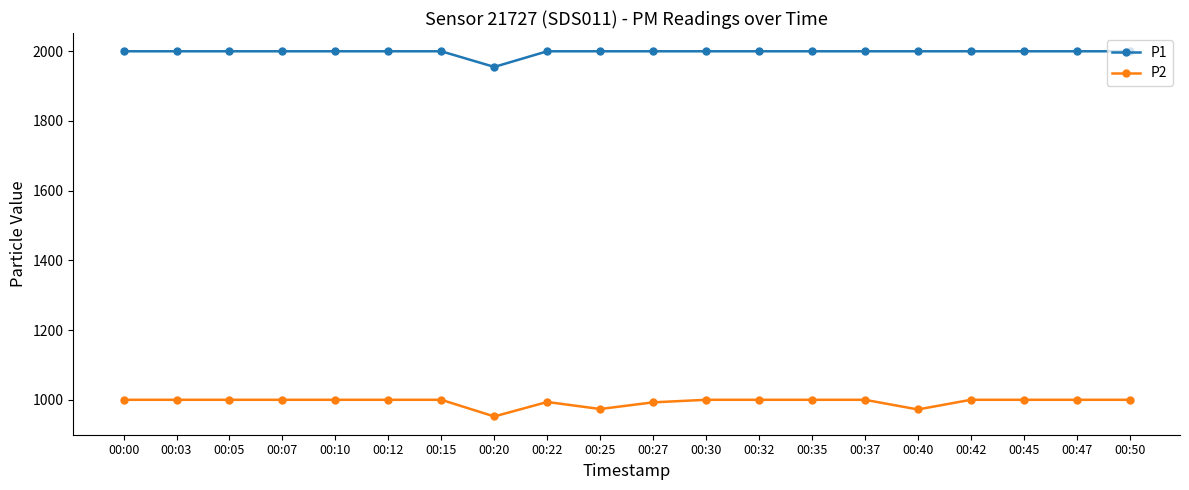

The value of P2 at 00:00 is 999.9. True or false?

True